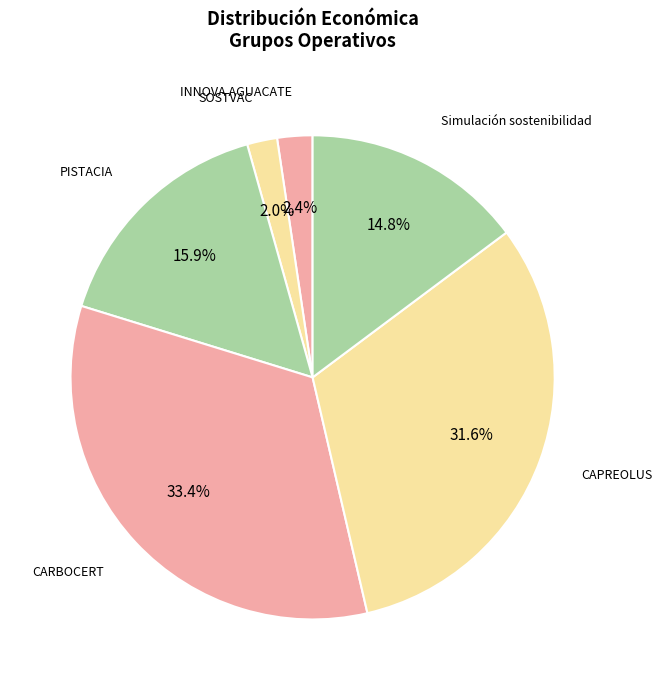

Is it true that INNOVA AGUACATE is 2% of the pie?

True